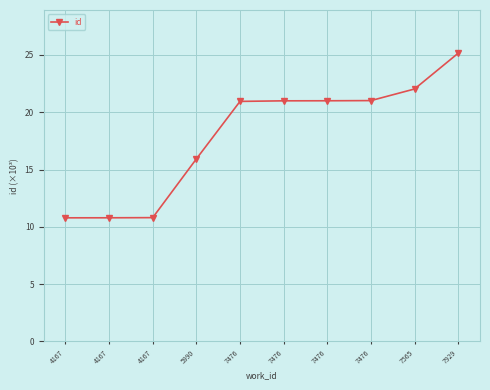

Reading left to right, transcribe all the data shown in this chart.

10.8	10.8	10.8	15.9	20.9	21.0	21.0	21.0	22.0	25.2